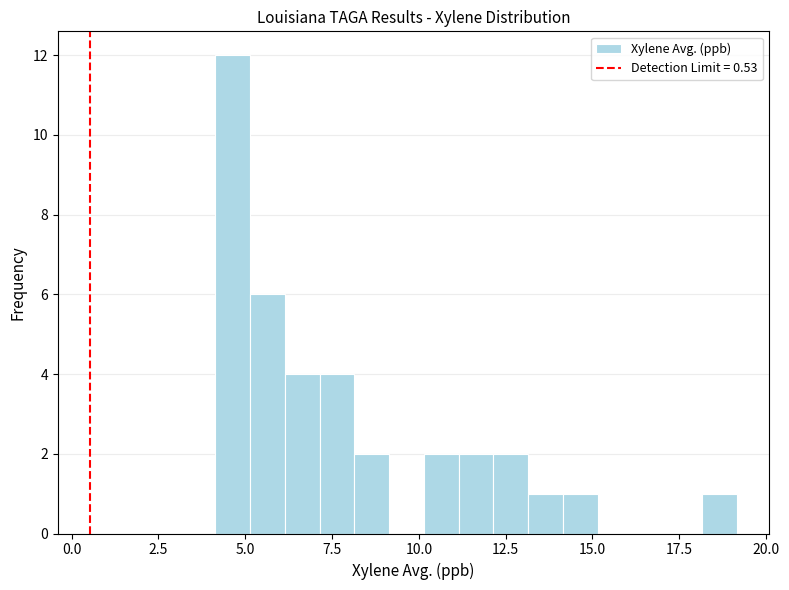

Around what value on the x-axis is the tallest bar? Give the approximate position of its centre, as read against the axis.

4.5